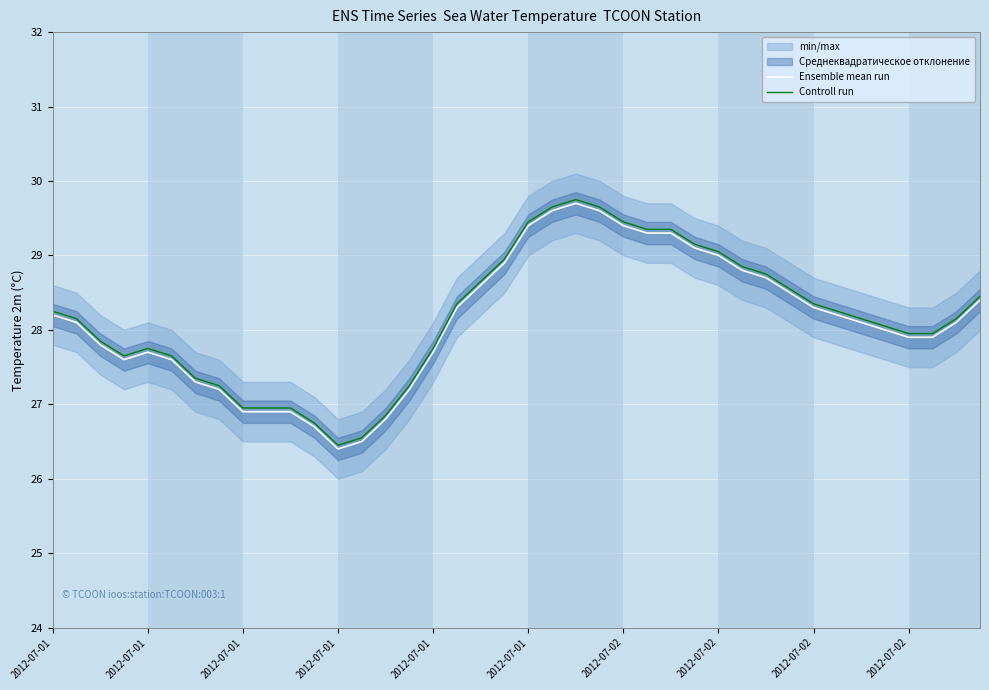

How many data points in Controll run are less than 28?

17